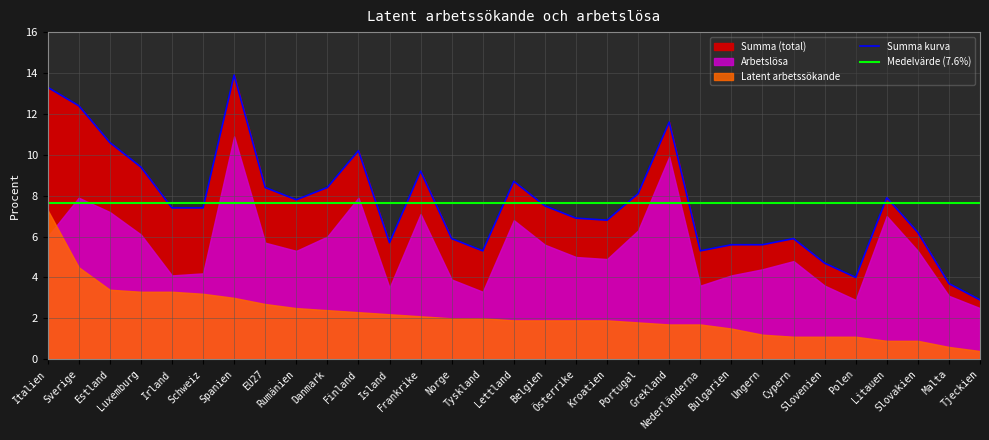

At which category is the sum across all series the highest?

Spanien